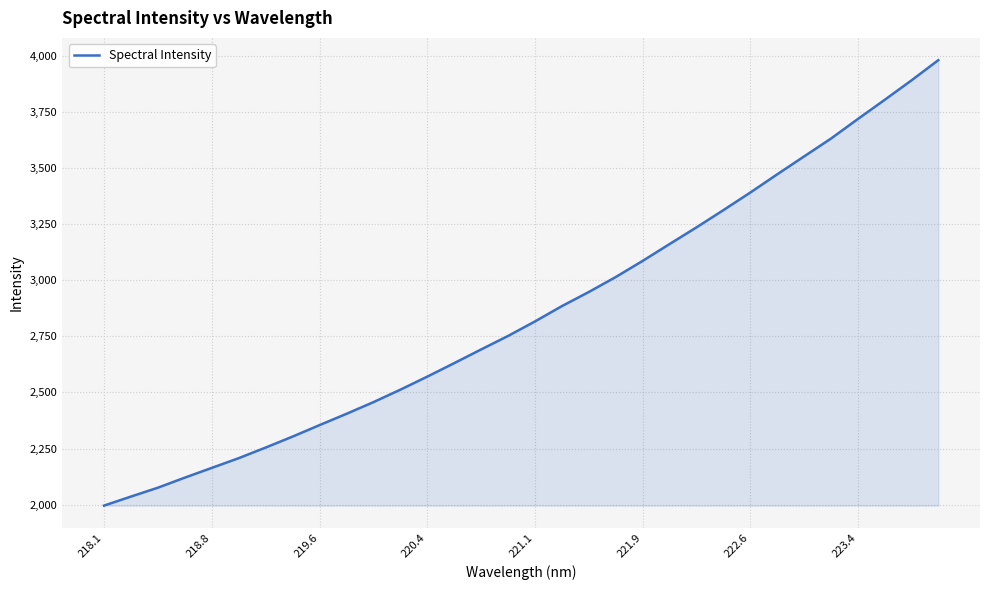

What is the smallest value displayed?

1995.9